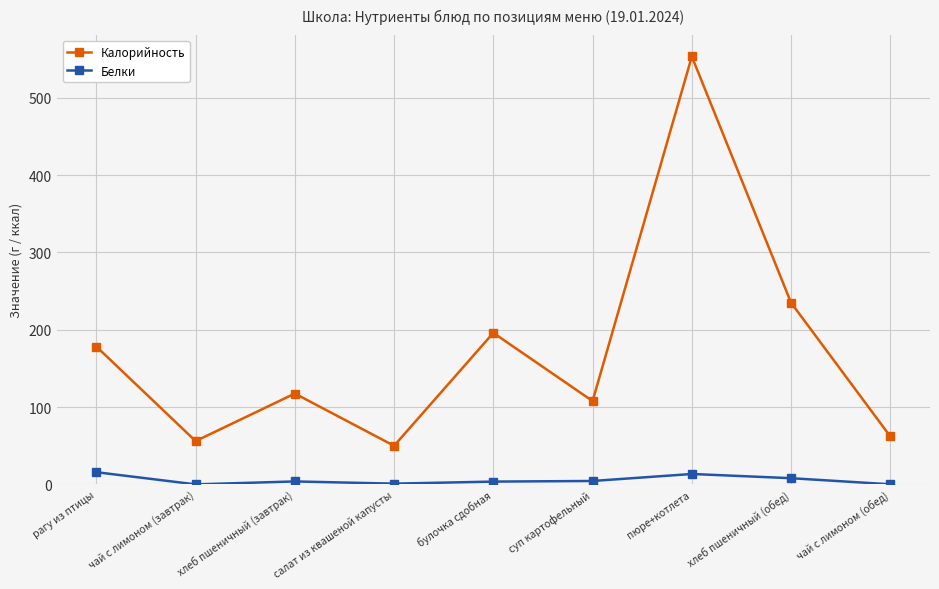

What is the total value across all series at хлеб пшеничный (завтрак)?

121.3